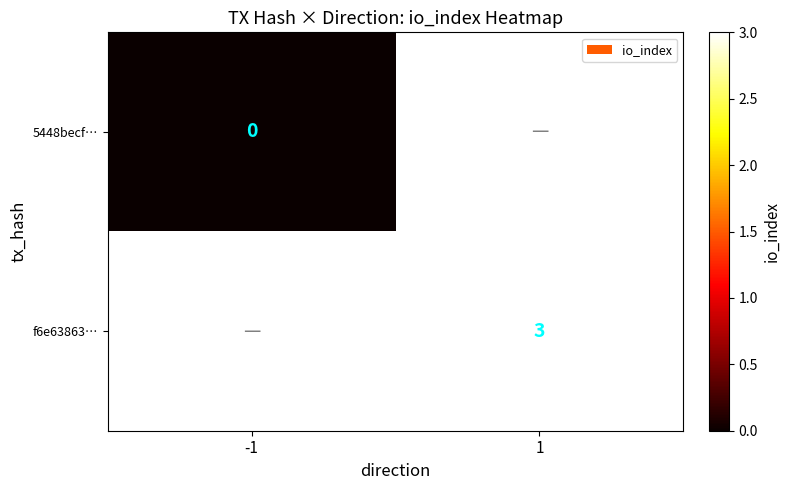

Is the value of 5448becf… at -1 greater than the value of f6e63863… at 1?

No